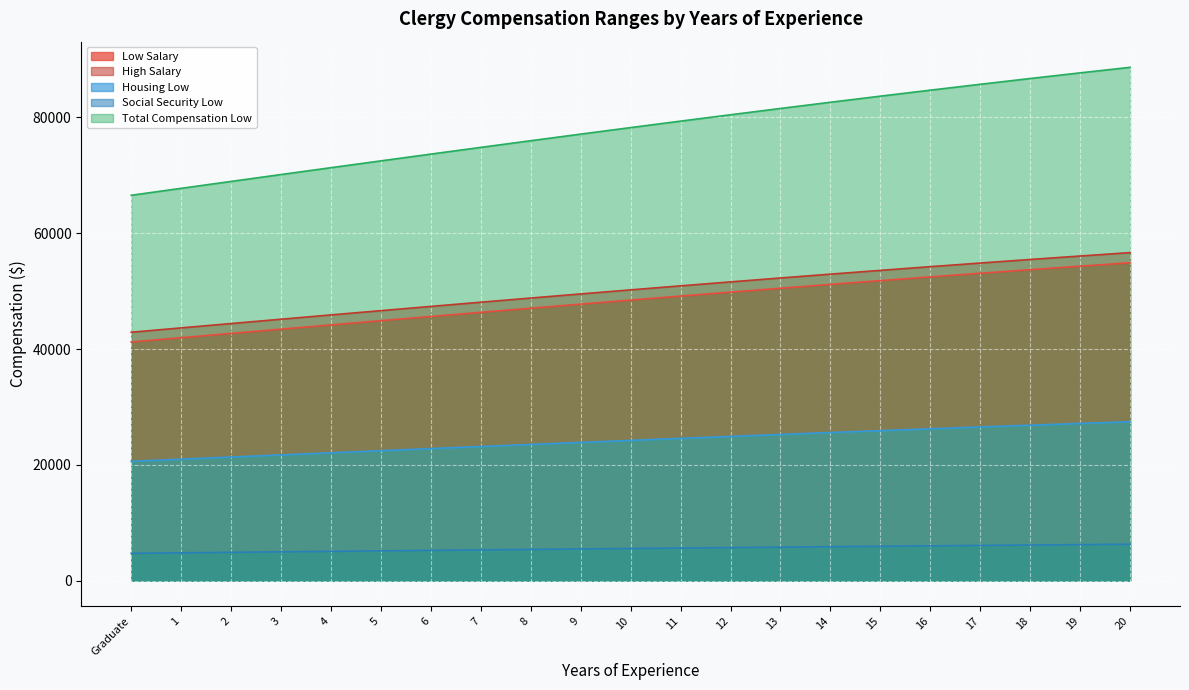

Read the Housing Low value at 19.

27150.8